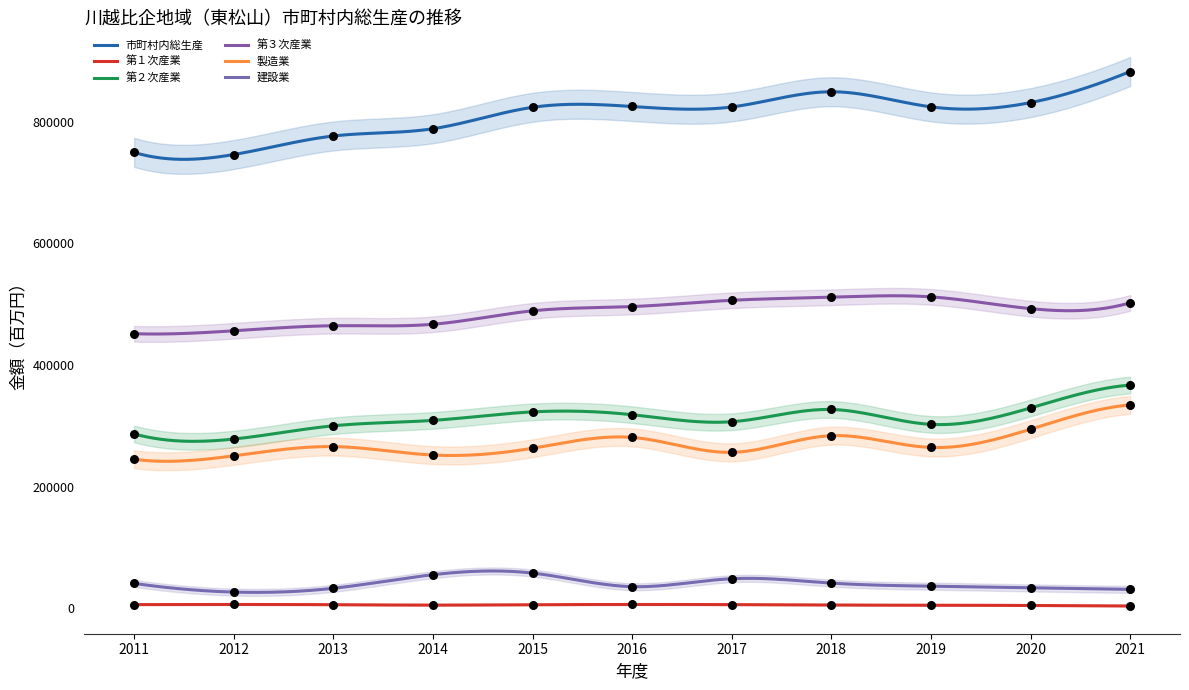

Which series has the widest spread of Y values?

市町村内総生産